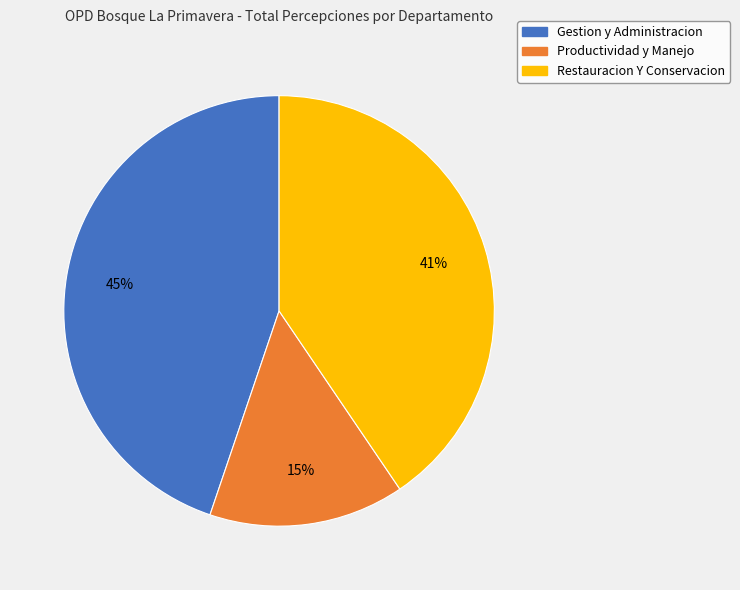

Rank the categories by value from lowest to highest.

Productividad y Manejo, Restauracion Y Conservacion, Gestion y Administracion